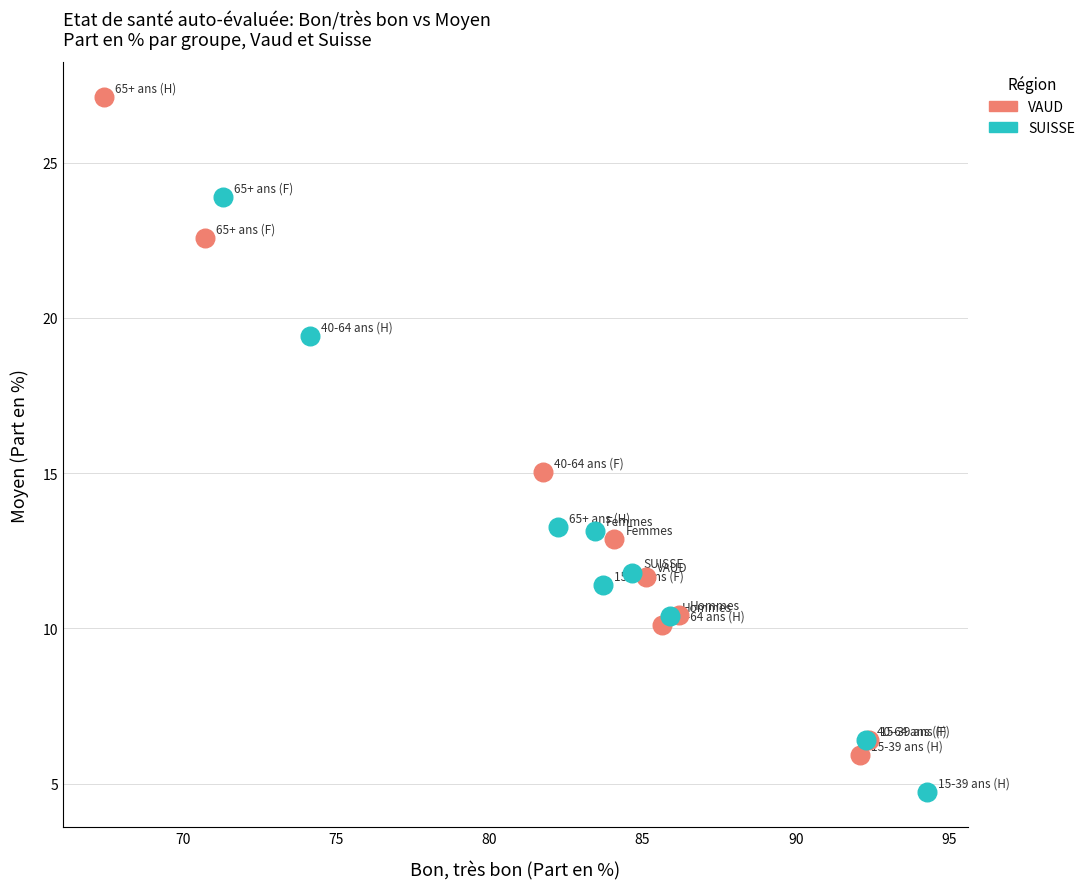

Which series has the largest Y range (max minus min)?

VAUD